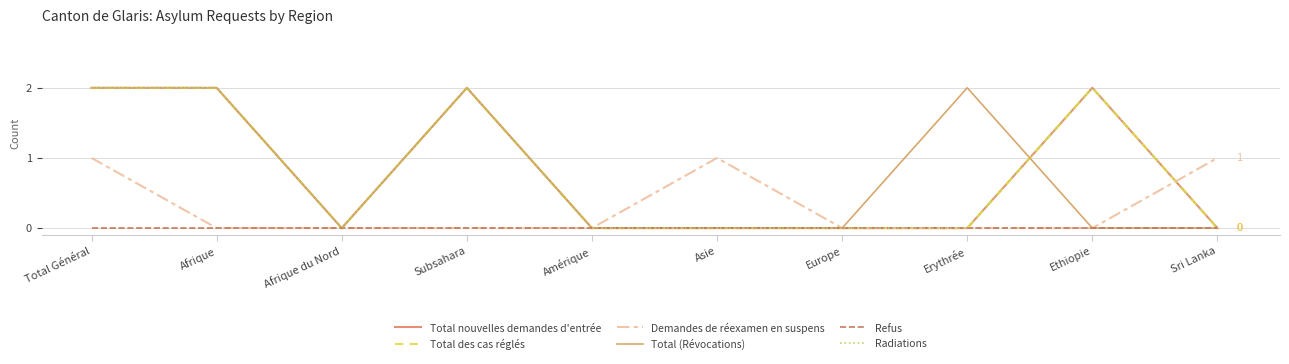

Which has a higher value, Afrique or Amérique?

Afrique